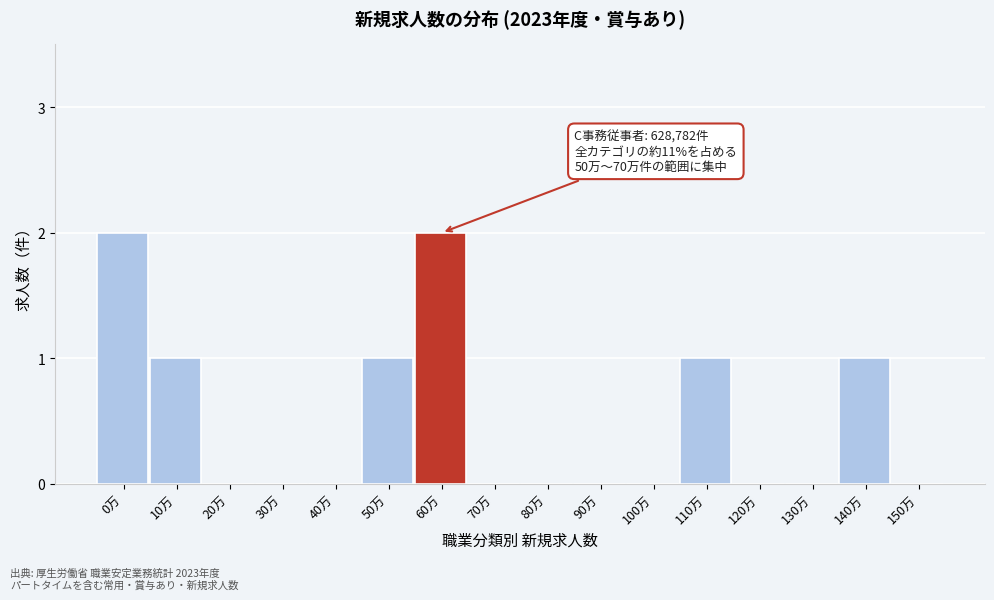

Reading right to left, list all the values displayed in this chart.

150万=0	140万=1	130万=0	120万=0	110万=1	100万=0	90万=0	80万=0	70万=0	60万=2	50万=1	40万=0	30万=0	20万=0	10万=1	0万=2